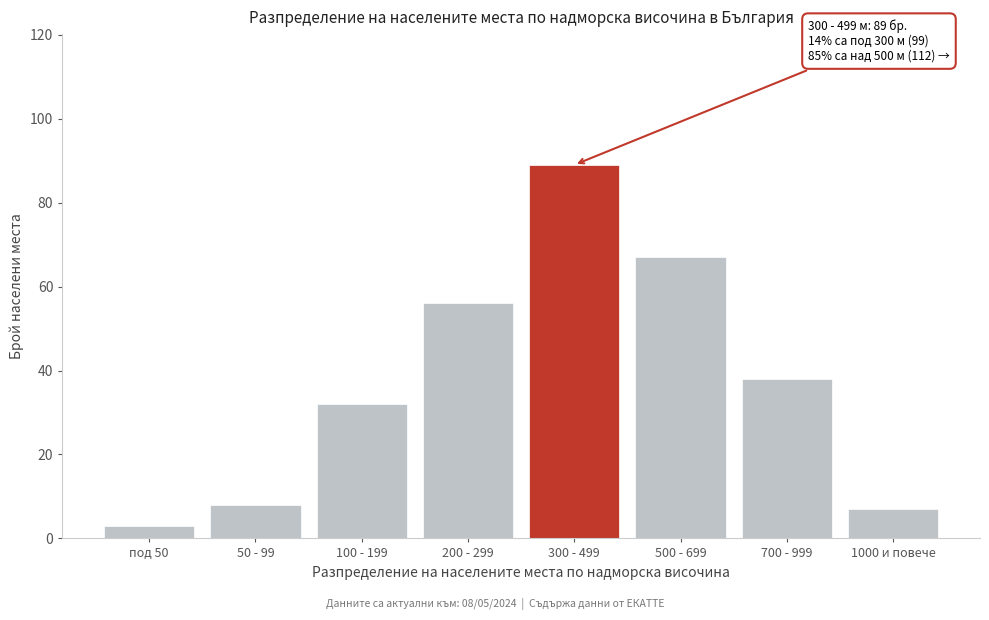

Reading right to left, what are all the values shown in this chart?

1000 и повече=7	700 - 999=38	500 - 699=67	300 - 499=89	200 - 299=56	100 - 199=32	50 - 99=8	под 50=3